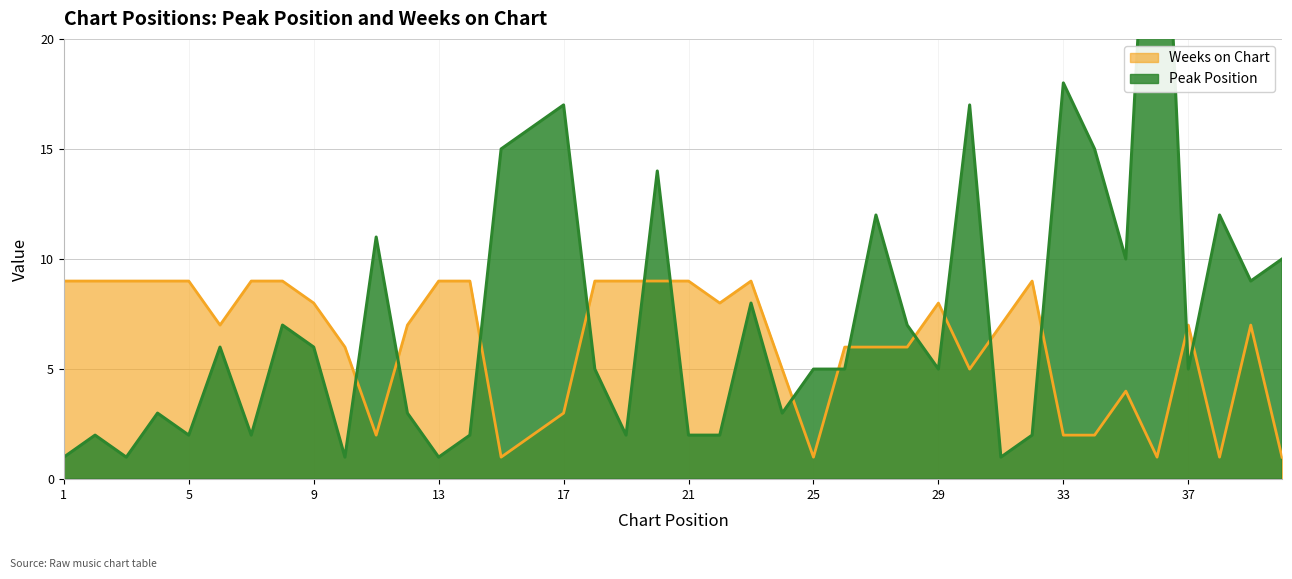

True or false: Peak Position has a value of 2 at 37.

False